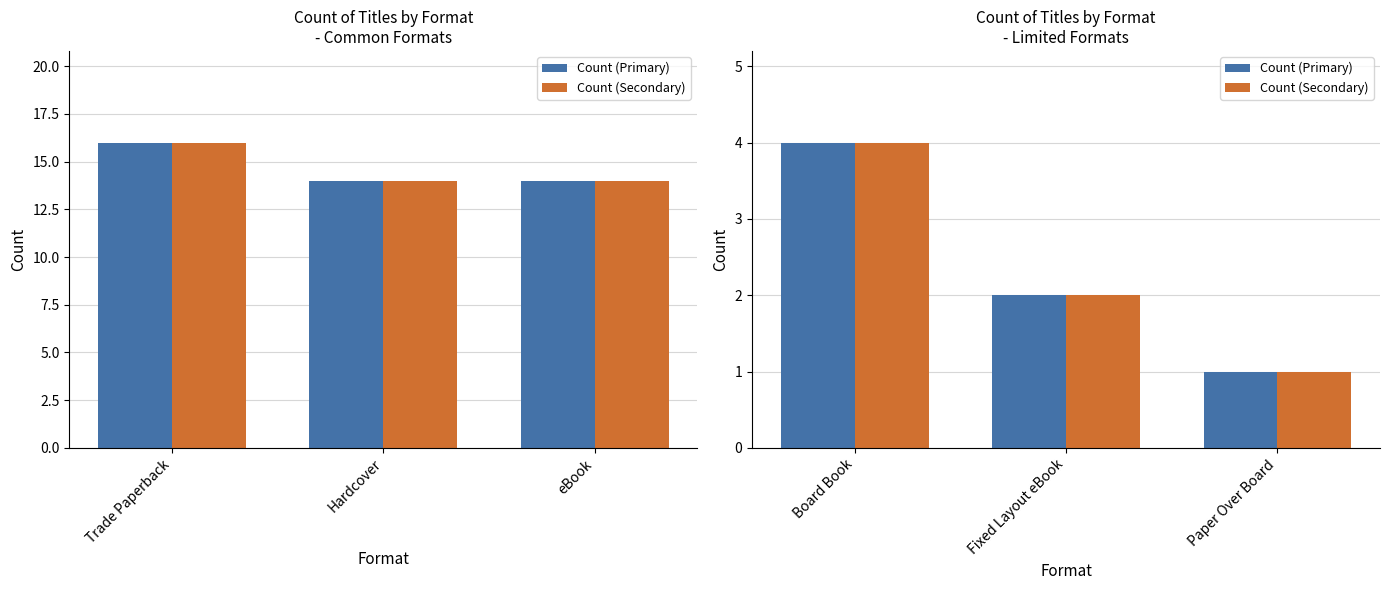

How many bars are there in each group?

2